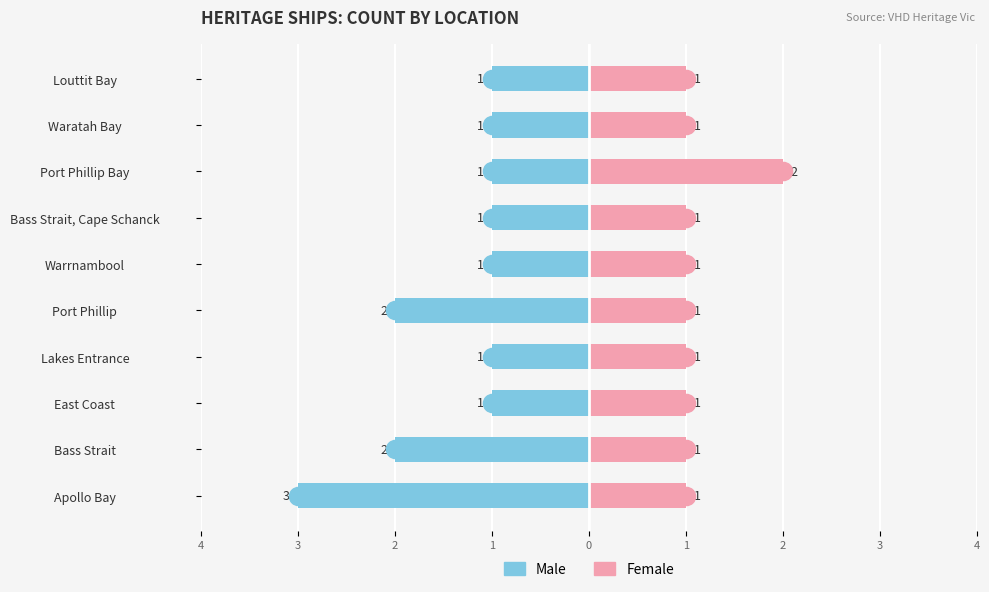

How many distinct data groups are displayed?

2